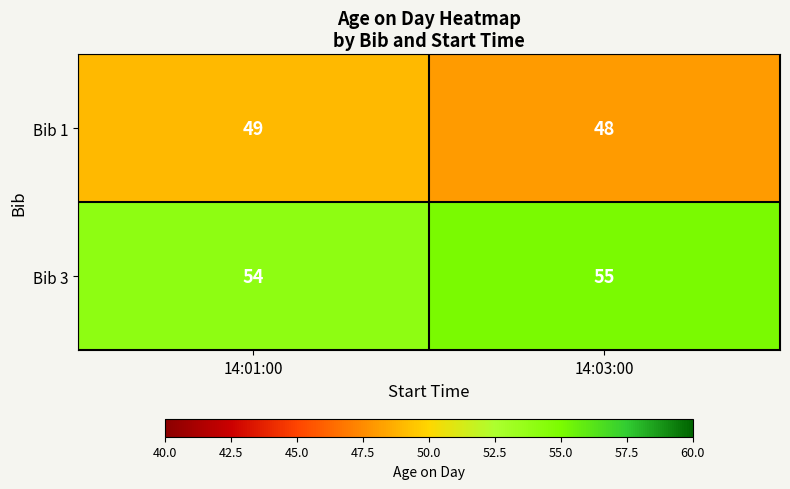

The value of Bib 3 at 14:03:00 is 98. True or false?

False